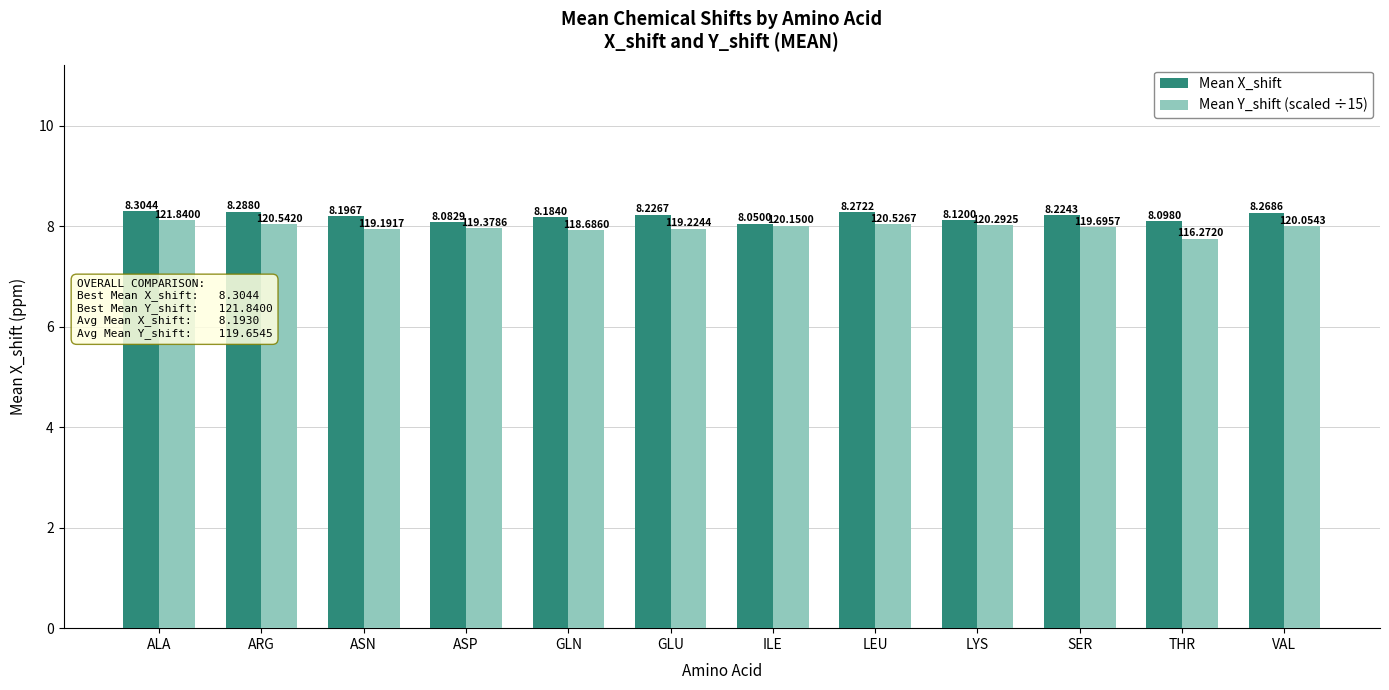

List the series in order of their peak value, highest first.

Mean X_shift, Mean Y_shift (scaled ÷15)